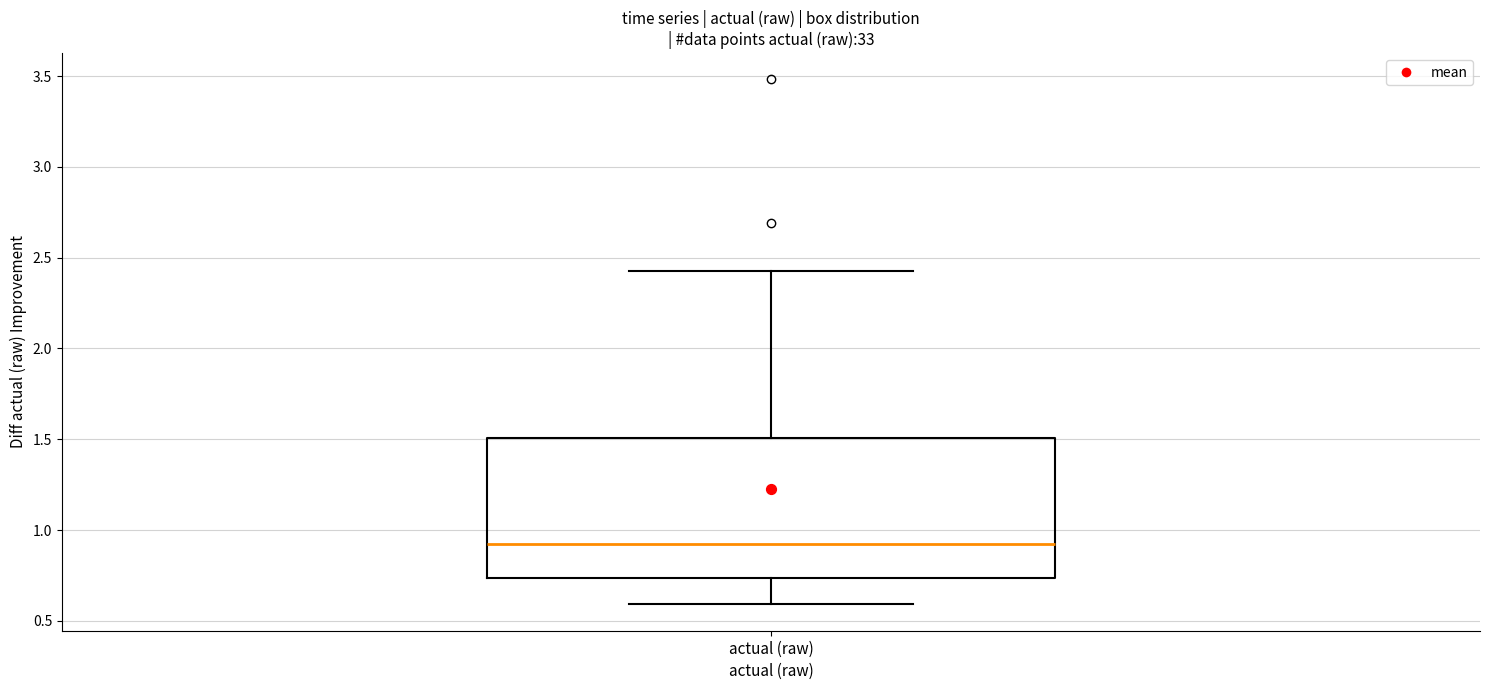

Where is the upper edge of the box for actual (raw) on the y-axis? The values are not printed on the chart, so give them approximately, as read against the axis.

1.50